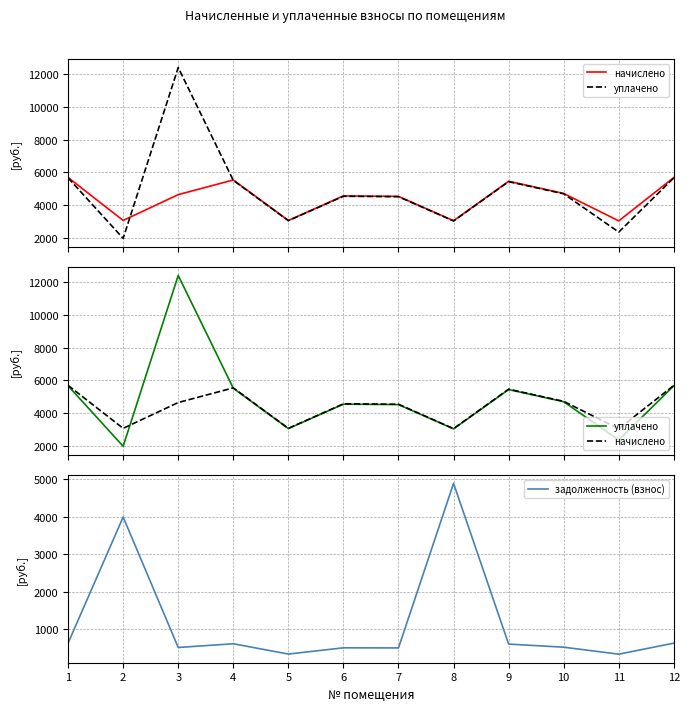

How many lines are shown in the chart?

3